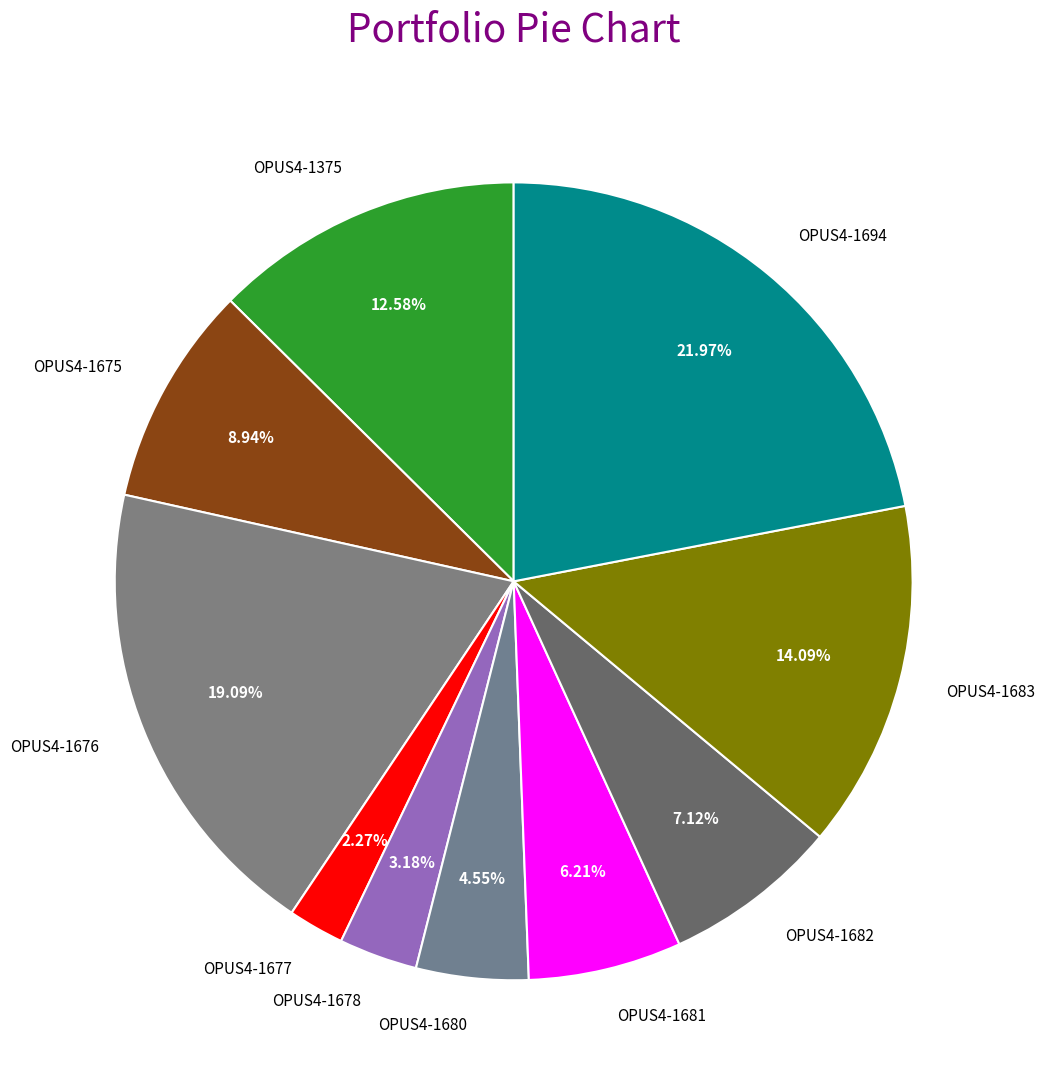

How much of the chart is everything except OPUS4-1676?

80.9%